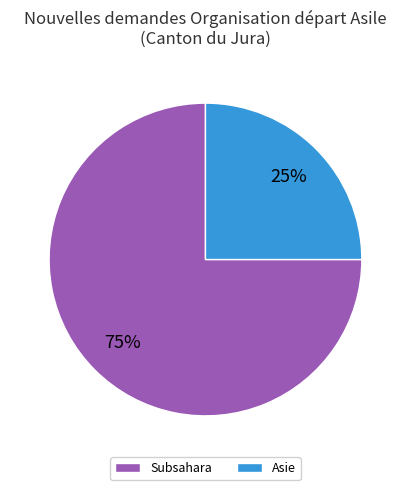

Combined, do Subsahara and Asie account for over 50%?

Yes